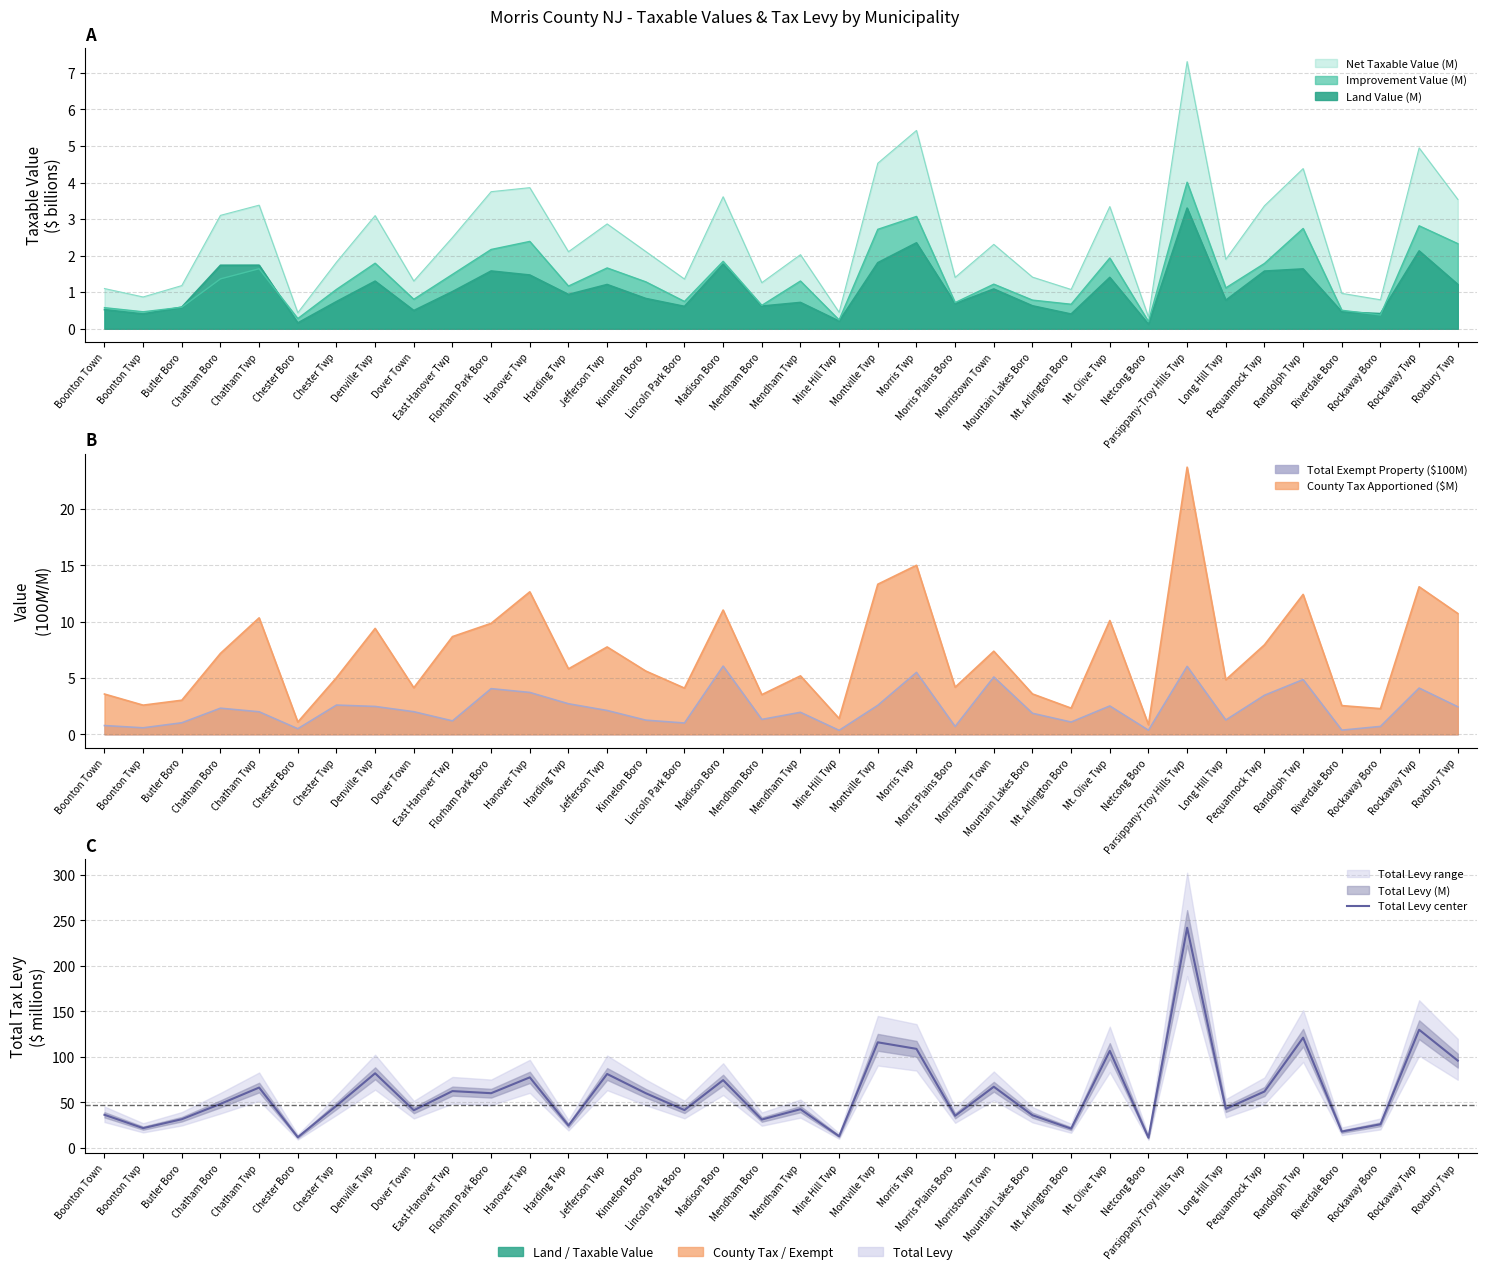

Reading left to right, transcribe all the data shown in this chart.

36.2	21.5	31.4	48.2	66.2	11.5	46.2	81.9	41.2	62.3	60.0	77.4	24.4	81.1	59.9	41.4	74.3	31.0	42.4	12.6	115.9	108.7	35.1	67.1	35.7	21.0	106.5	11.0	242.0	42.7	61.8	121.0	17.8	25.8	129.8	95.8